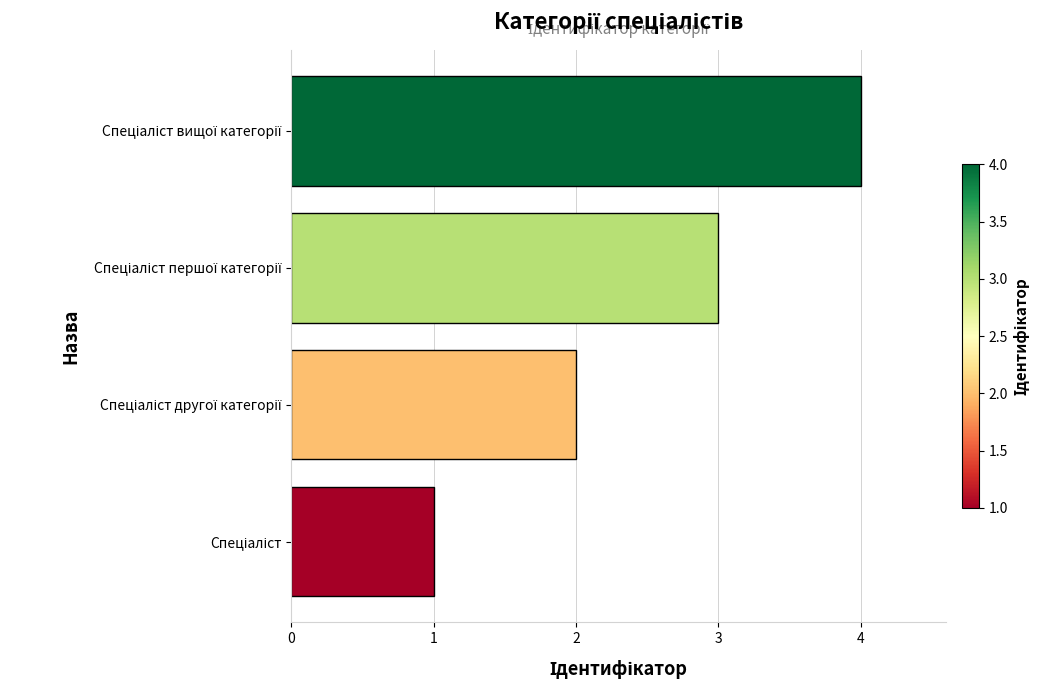

Does the chart contain stacked bars?

No